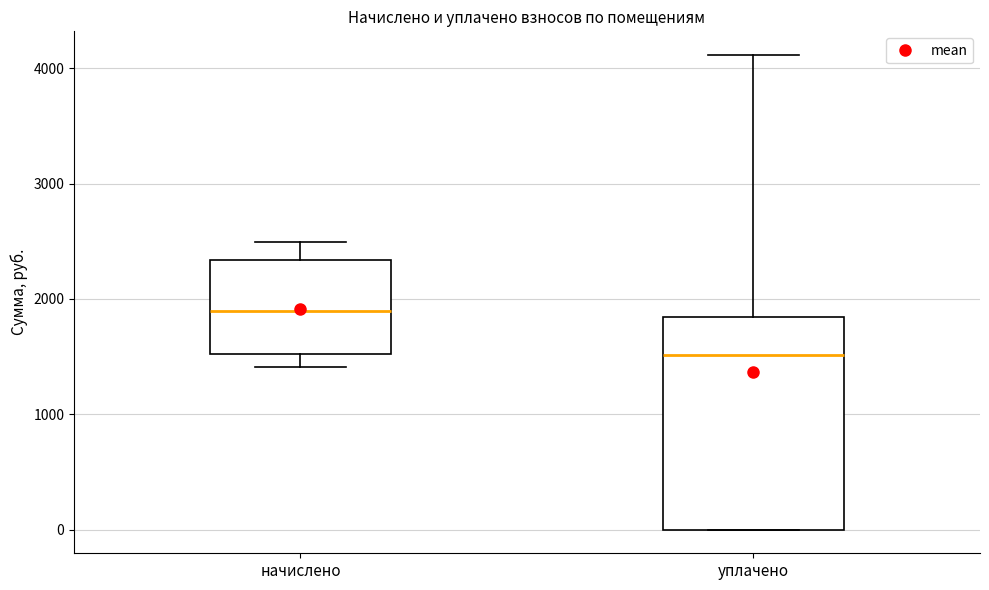

Reading left to right, transcribe this box plot: for each box, give where its median line is, the range the box spans, and where its two whiskers end, as read against the y-axis. The values are not printed on the chart, so give them approximately, as read against the axis.

начислено: median 1900, box 1500 to 2300, whiskers 1400 to 2500
уплачено: median 1500, box 0 to 1800, whiskers 0 to 4100